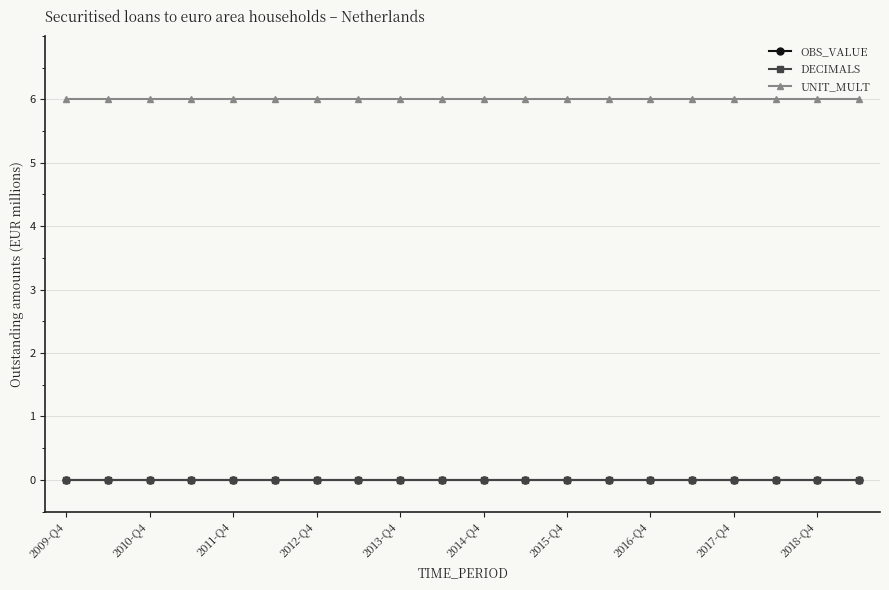

Reading left to right, what are all the values shown in this chart?

OBS_VALUE: 0	0	0	0	0	0	0	0	0	0	0	0	0	0	0	0	0	0	0	0
DECIMALS: 0	0	0	0	0	0	0	0	0	0	0	0	0	0	0	0	0	0	0	0
UNIT_MULT: 6	6	6	6	6	6	6	6	6	6	6	6	6	6	6	6	6	6	6	6